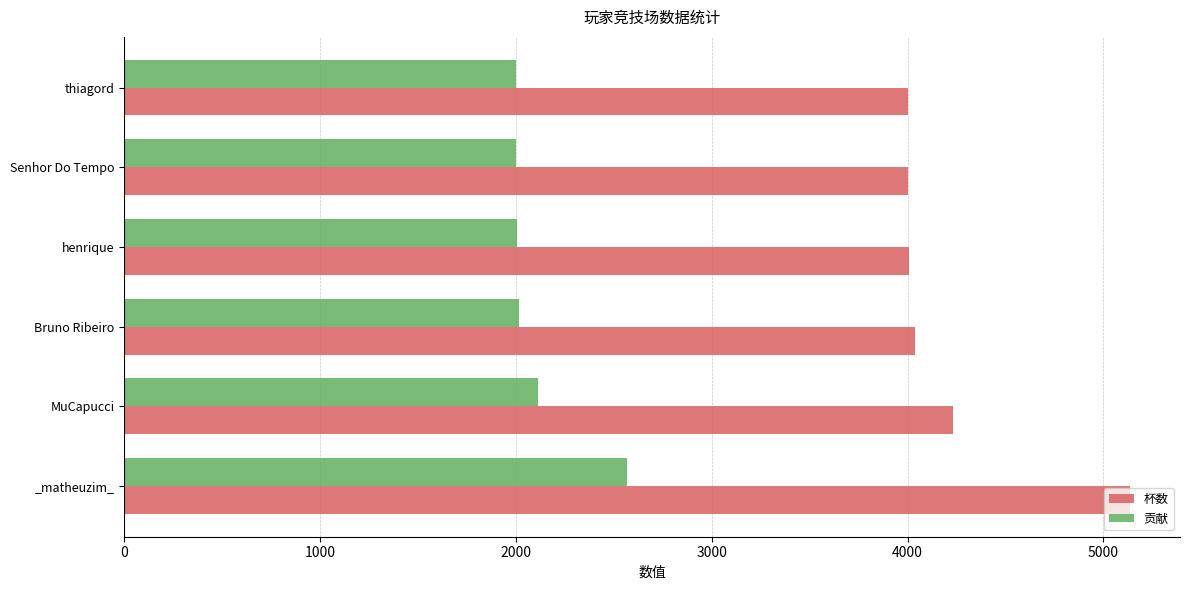

Which series has the largest total across all categories?

杯数